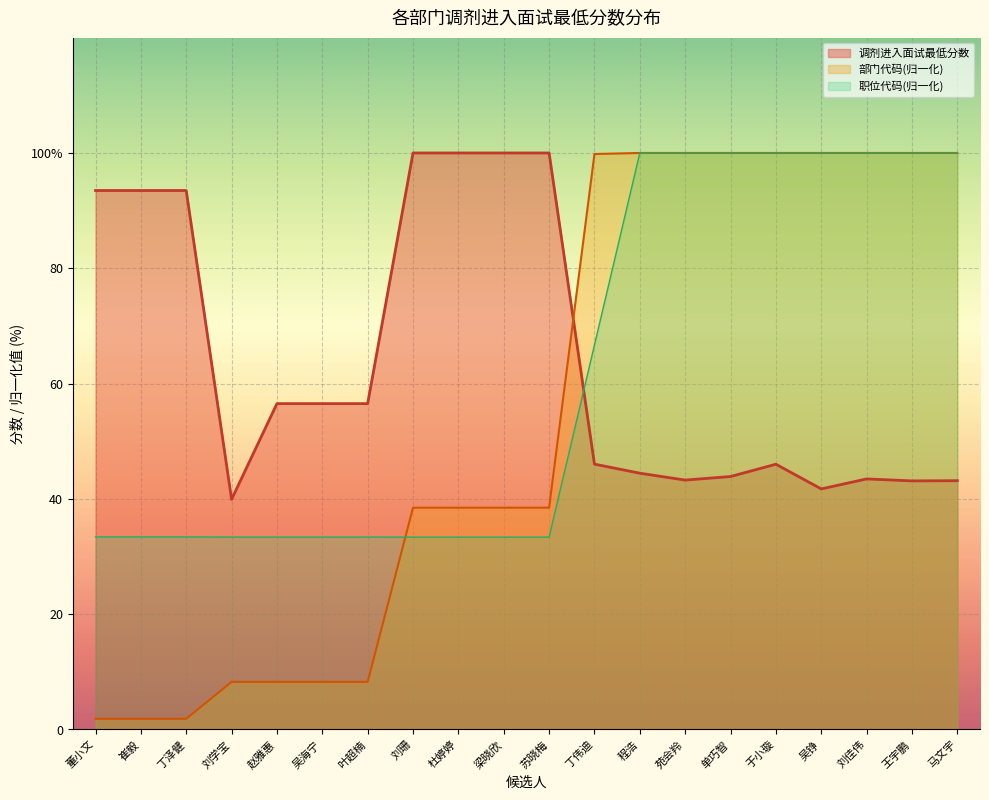

What is the total value across all series at 崔毅?

128.7